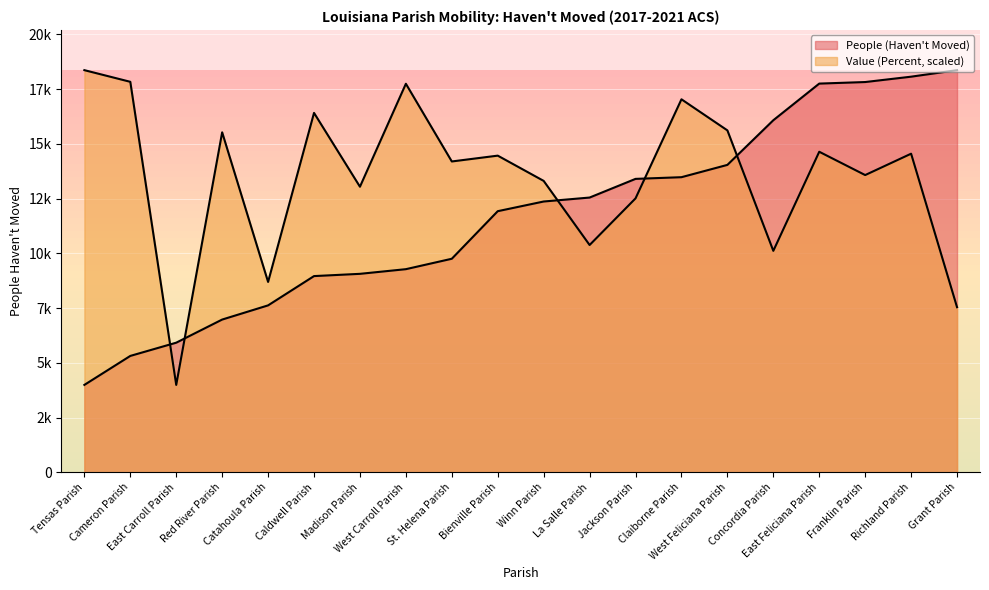

At how many categories does at least one series exceed 18292?

2